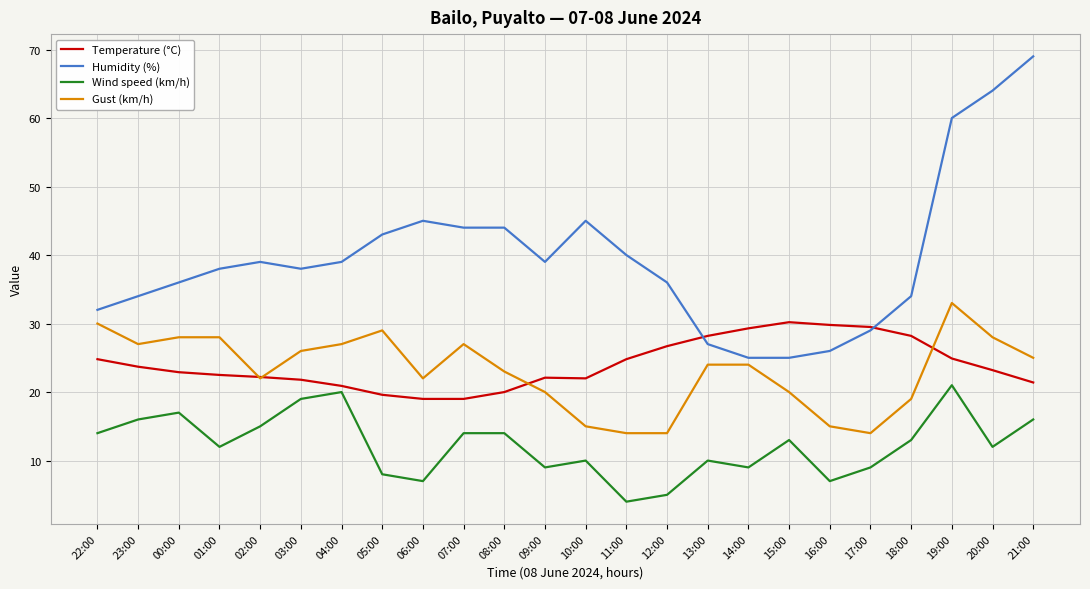

What is the difference between the Temperature (°C) values at 19:00 and 13:00?

3.3